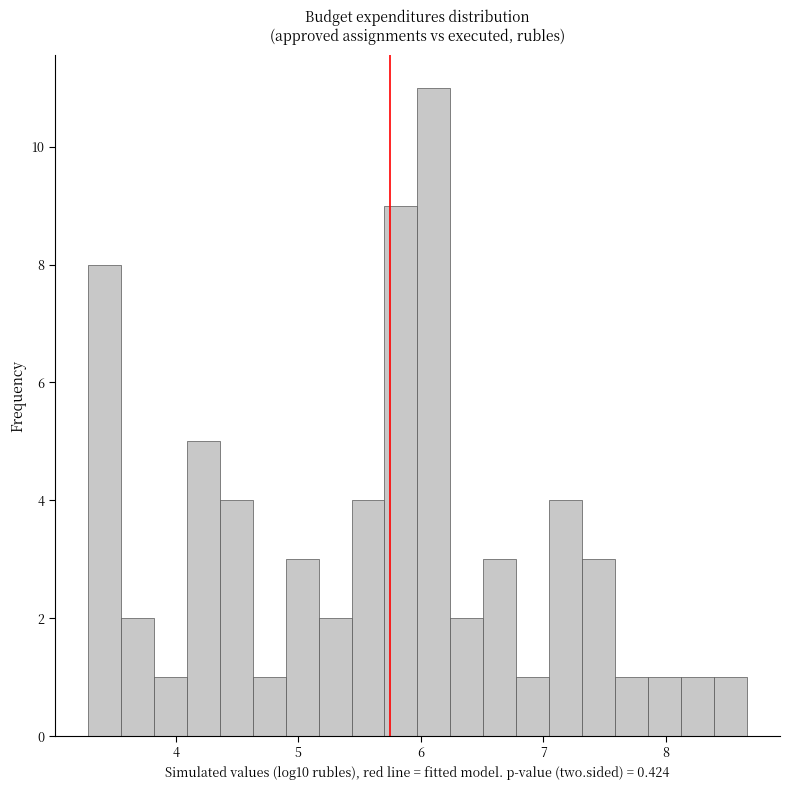

Read against the x-axis, roughly where is the centre of the tallest bar?

6.1